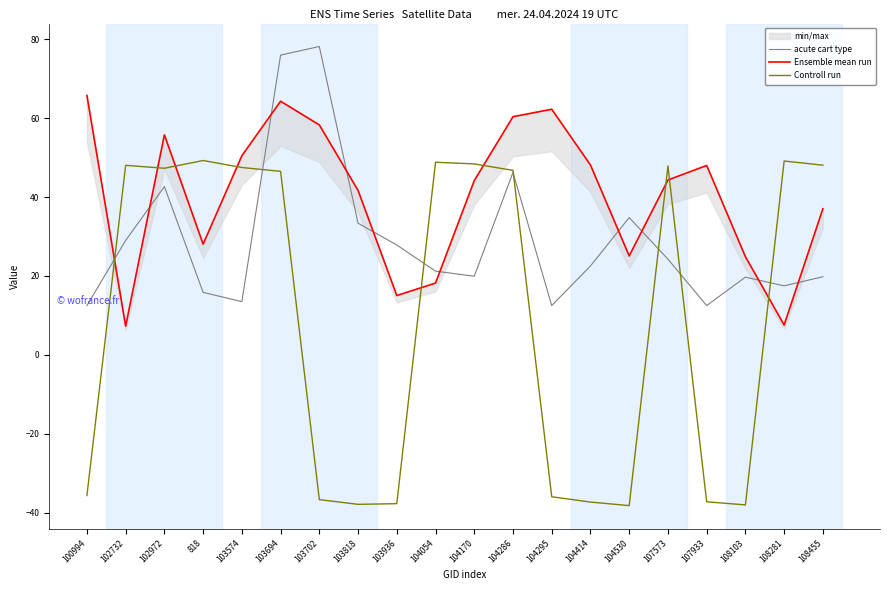

What is the difference between the highest and lowest values at 107573?

23.6